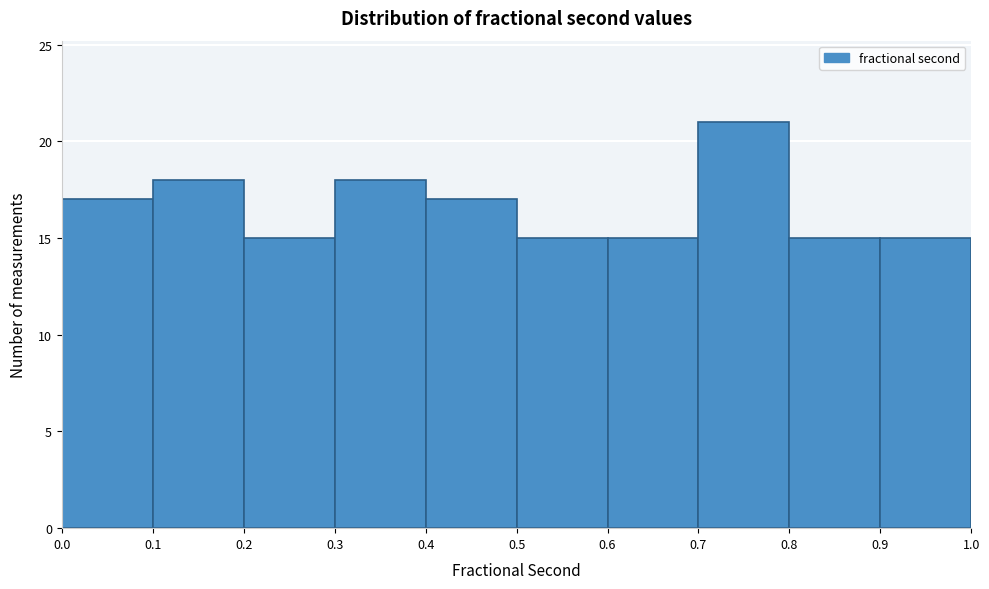

Over which range of the x-axis is the bar tallest?

0.7 to 0.8